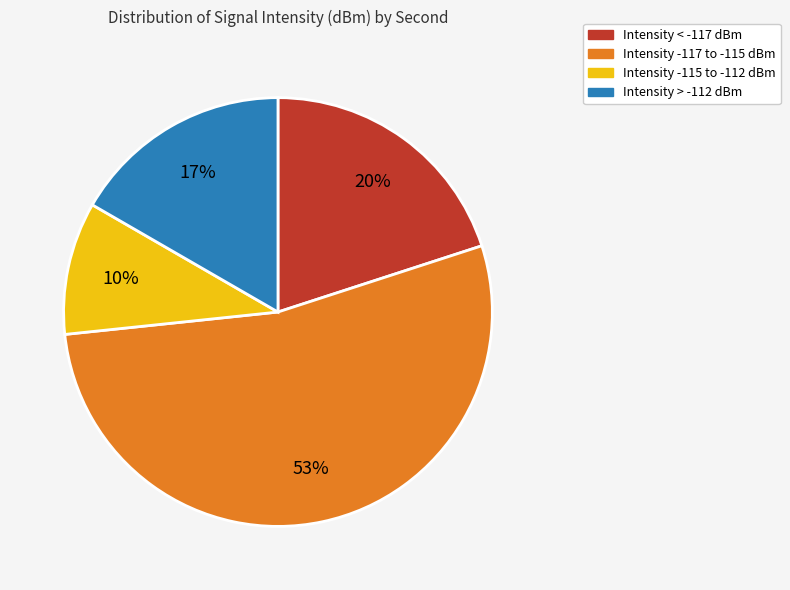

Is there a majority slice in this chart?

Yes